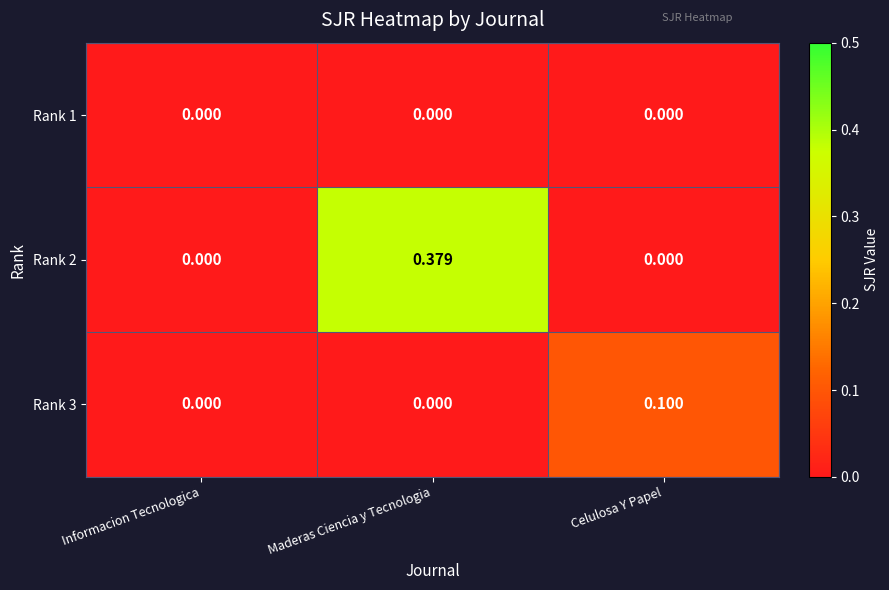

At which category is the sum across all series the highest?

Maderas Ciencia y Tecnologia